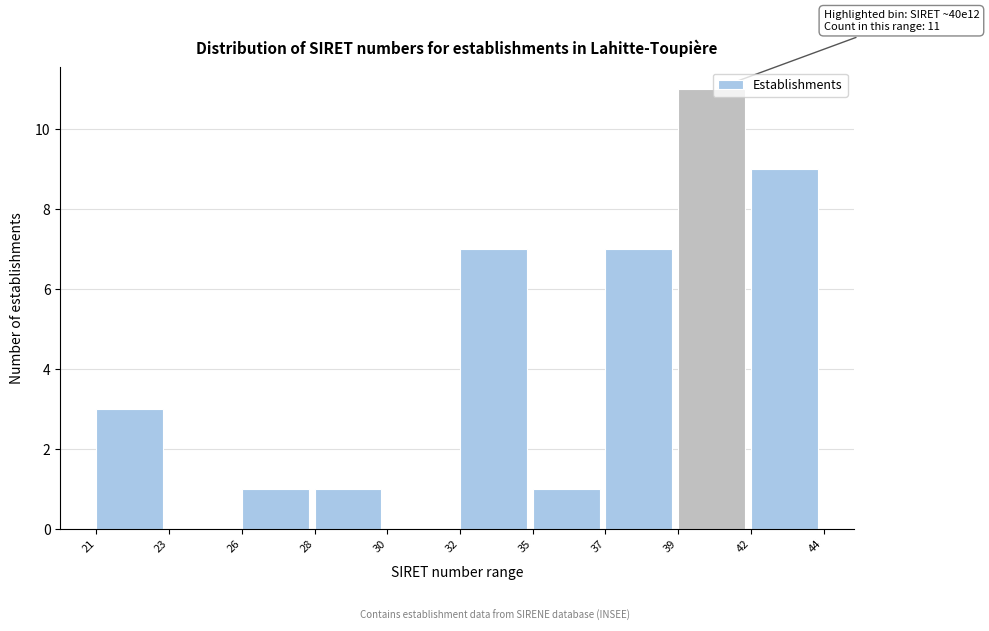

Reading left to right, what are all the values shown in this chart?

21=3	23=0	26=1	28=1	30=0	32=7	35=1	37=7	39=11	42=9